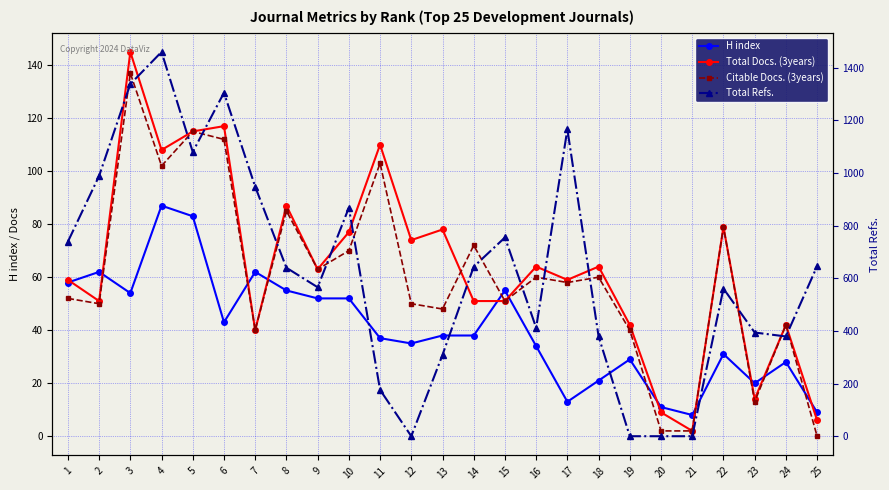

Is this an area chart (filled region under the line)?

No